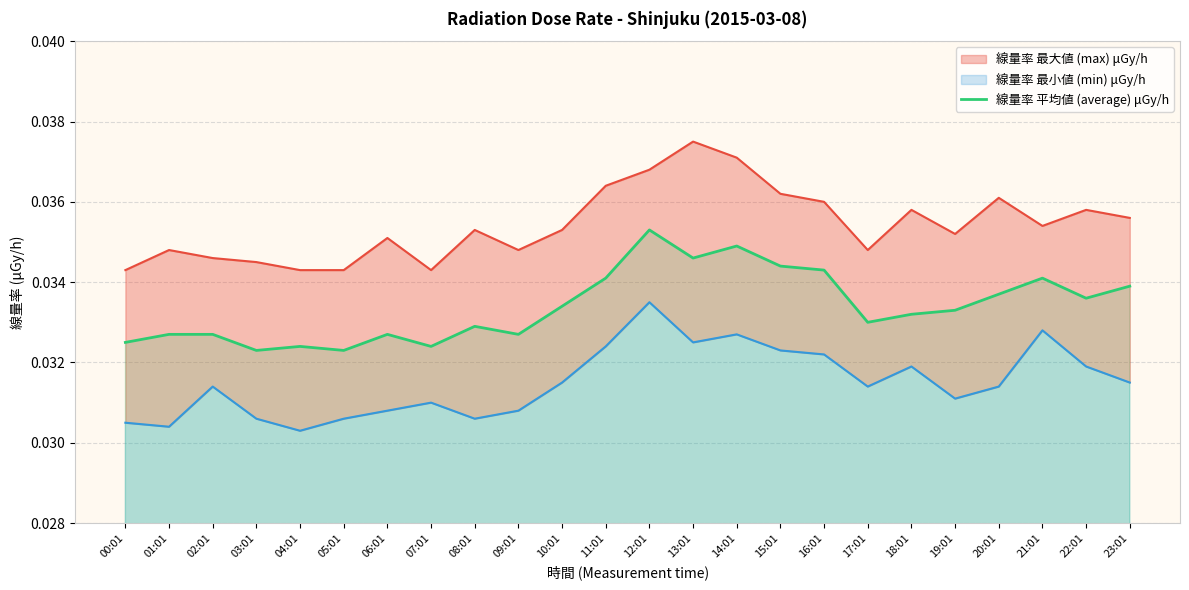

What is the label of the 4th point from the left?

03:01